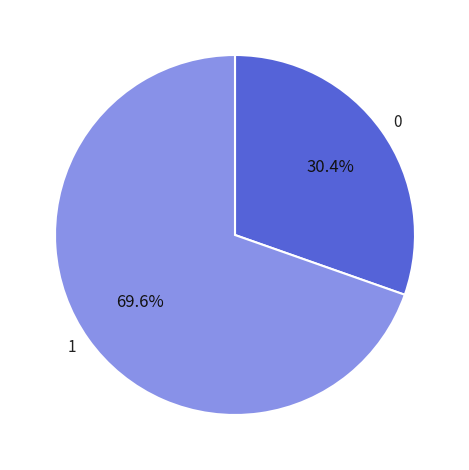

Which slice represents more than half of the pie?

1